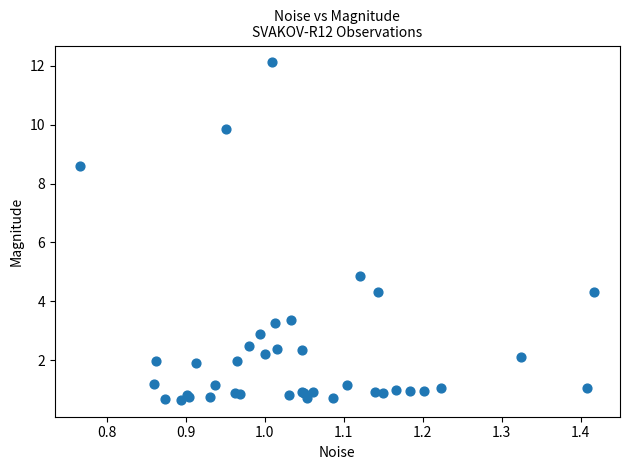

What Y value in the scatter plot is closest to 6?

4.8